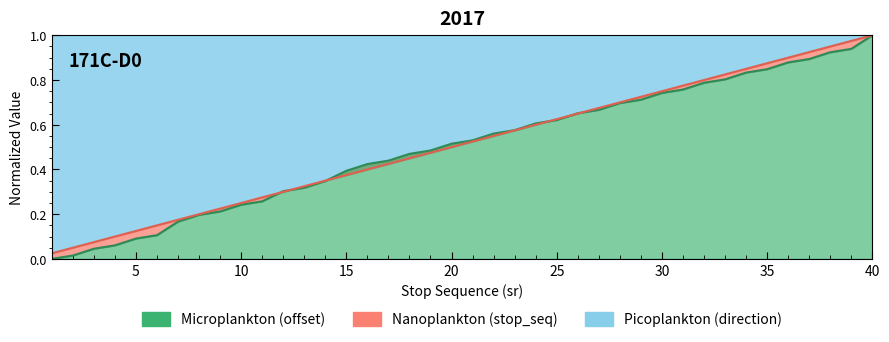

At which category does the chart reach its minimum across all series?

1